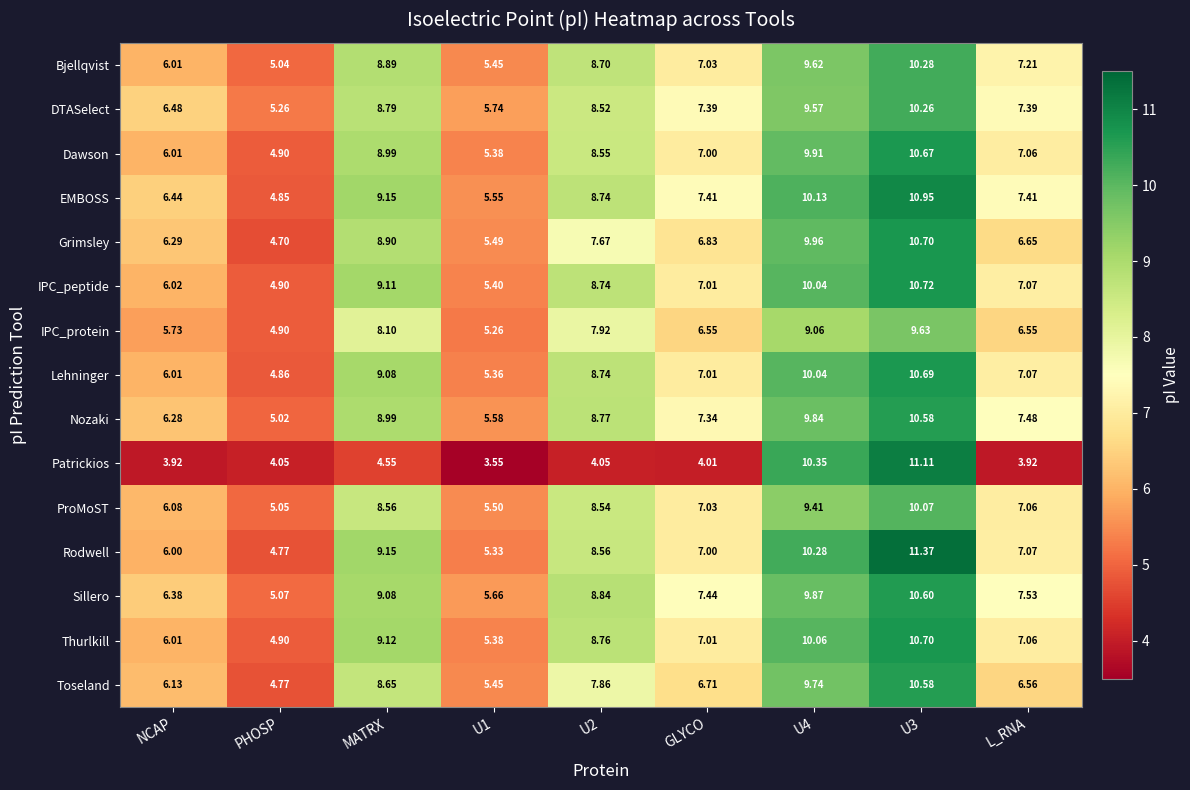

Which category has the lowest value in the ProMoST series?

PHOSP